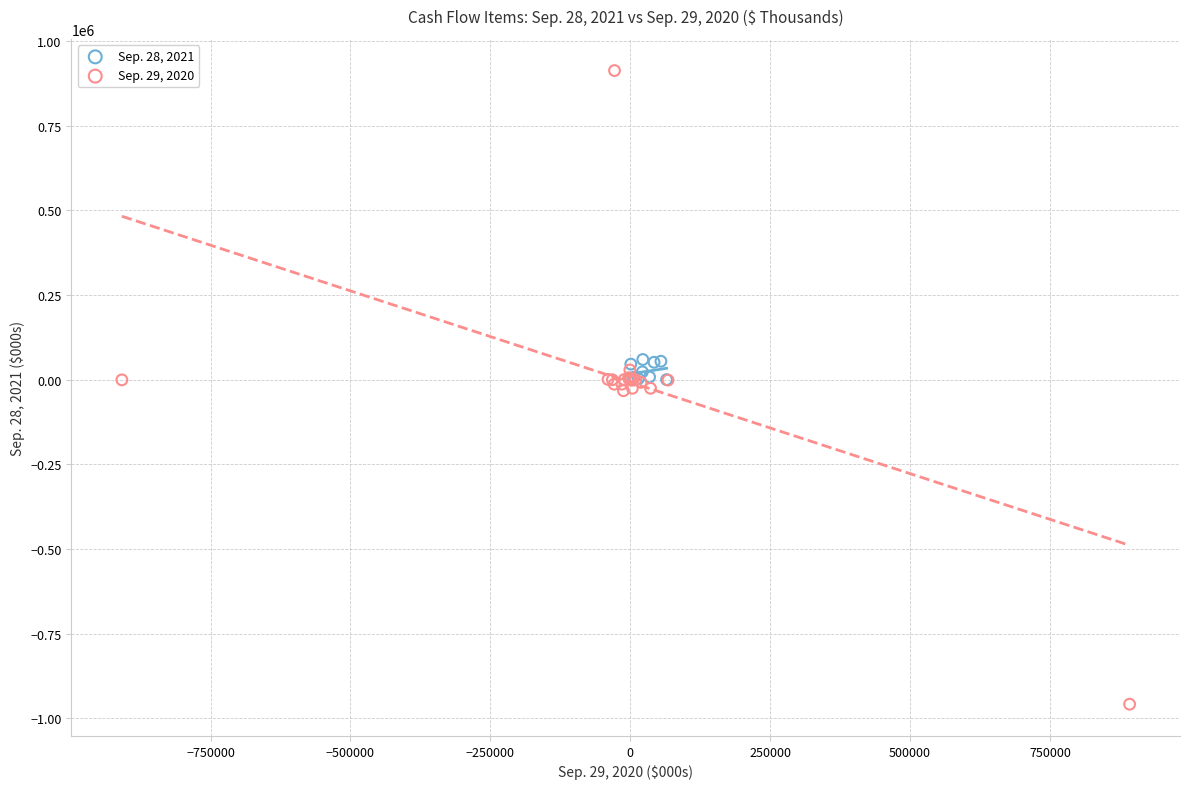

Which series contains the lowest Y value?

Sep. 29, 2020